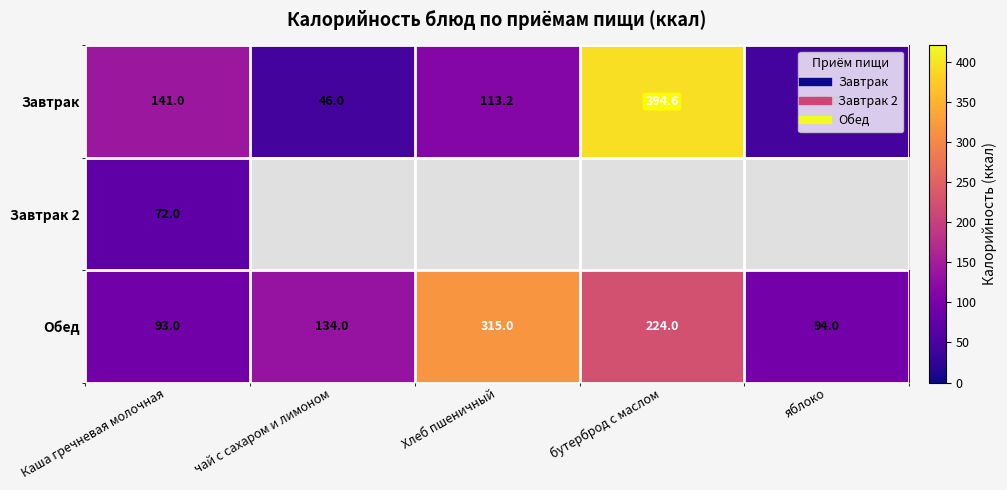

What is the lowest value of the Завтрак series?

46.0